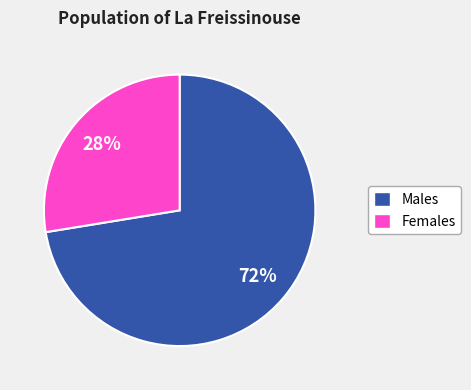

Is there a majority slice in this chart?

Yes